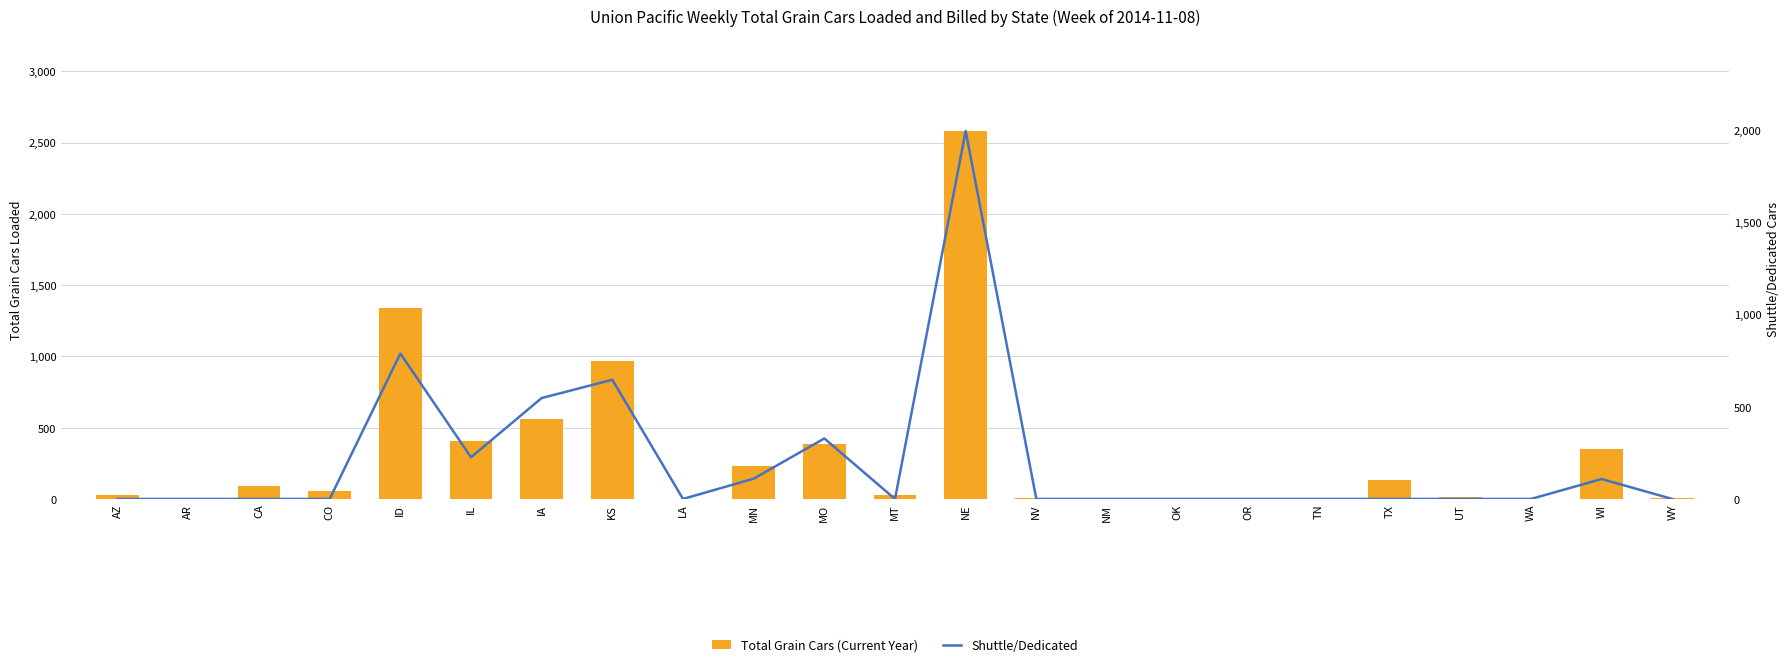

The Shuttle/Dedicated series shows 0 at TN. True or false?

True